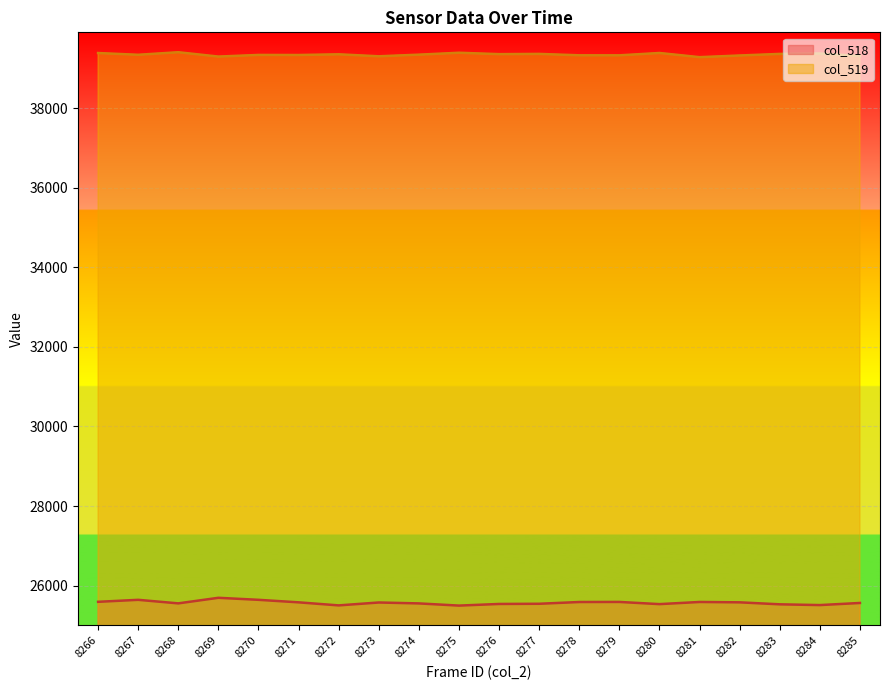

How many data points in col_519 are less than 39342?

10